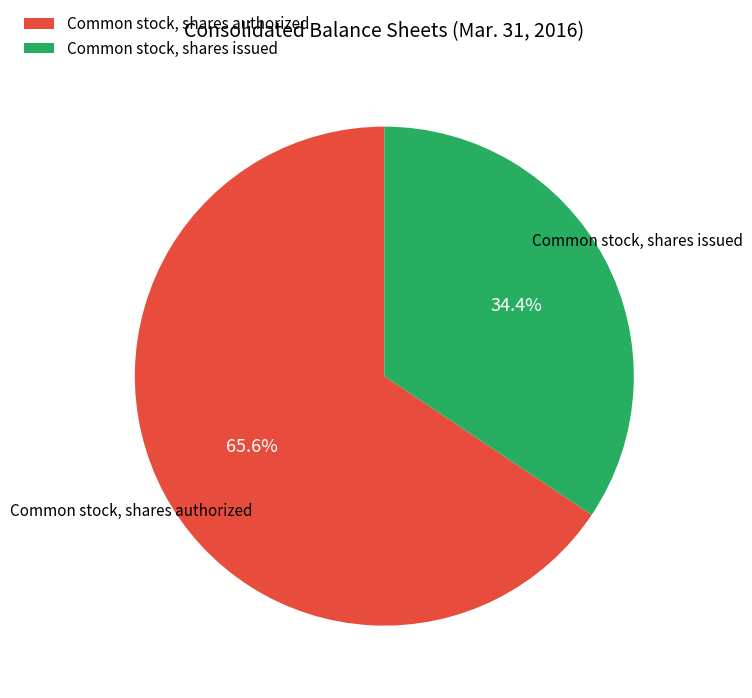

What is the ratio of the value at Common stock, shares authorized to the value at Common stock, shares issued?

1.9